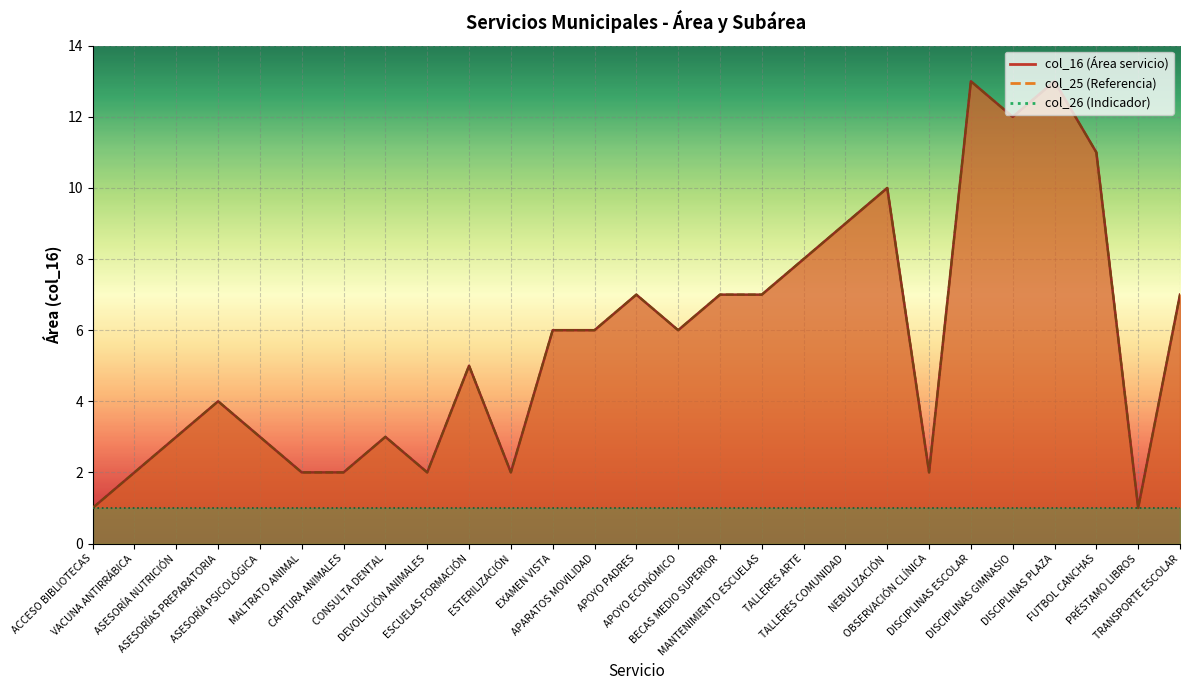

How many values in the col_25 series are below 6?

13